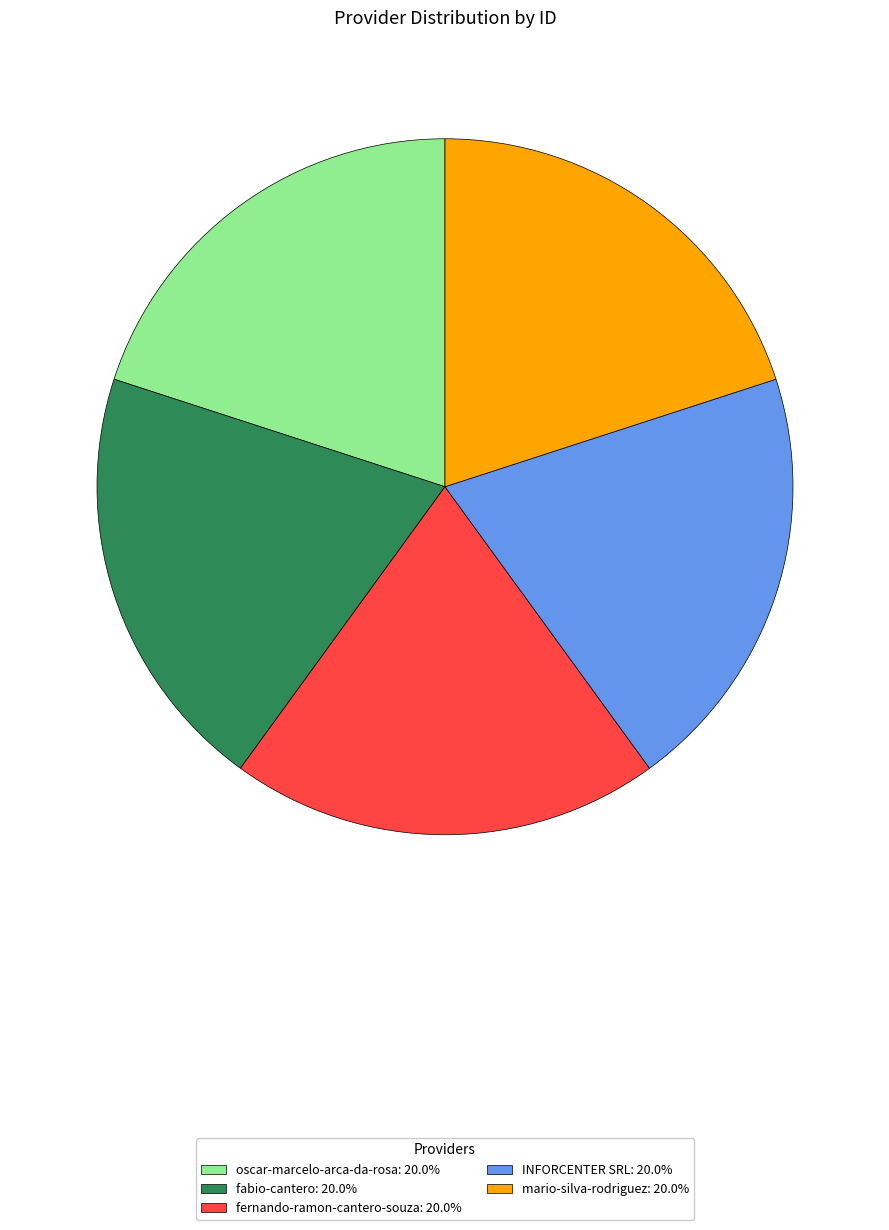

Count the number of slices in the pie.

5